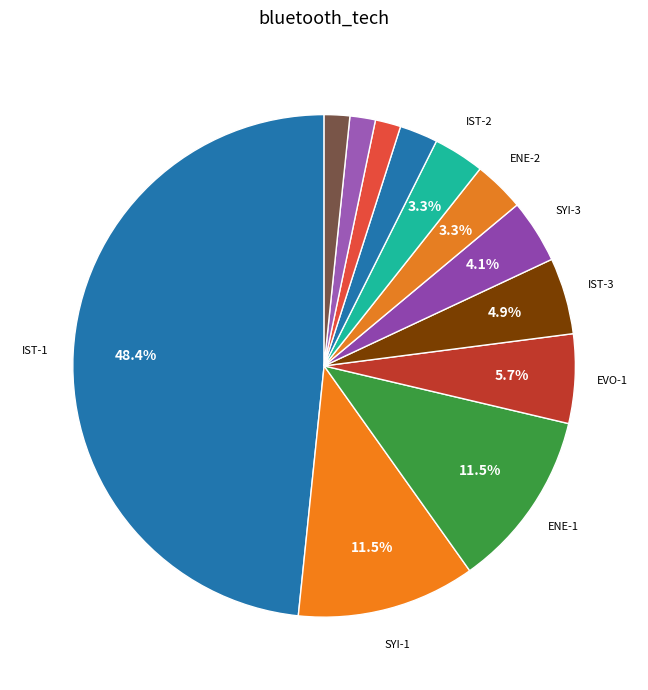

How many slices are in this pie chart?

12